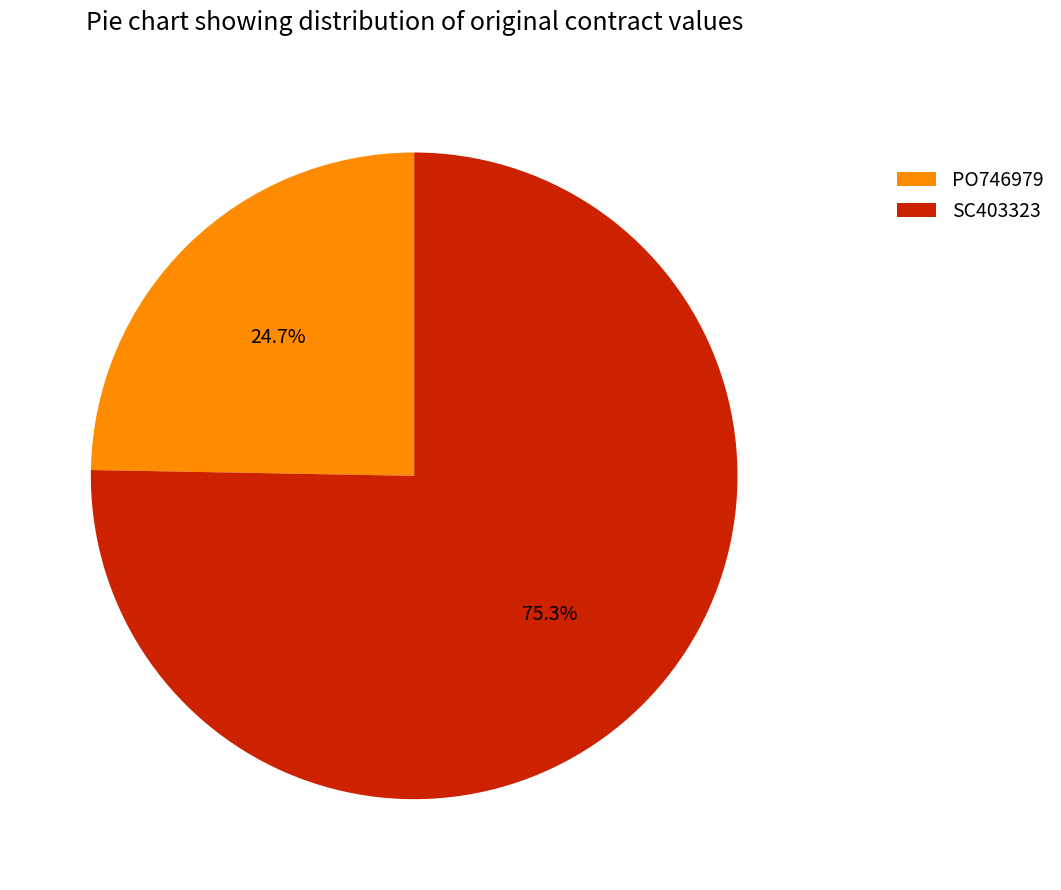

To the nearest percent, what is the average slice percentage?

50%